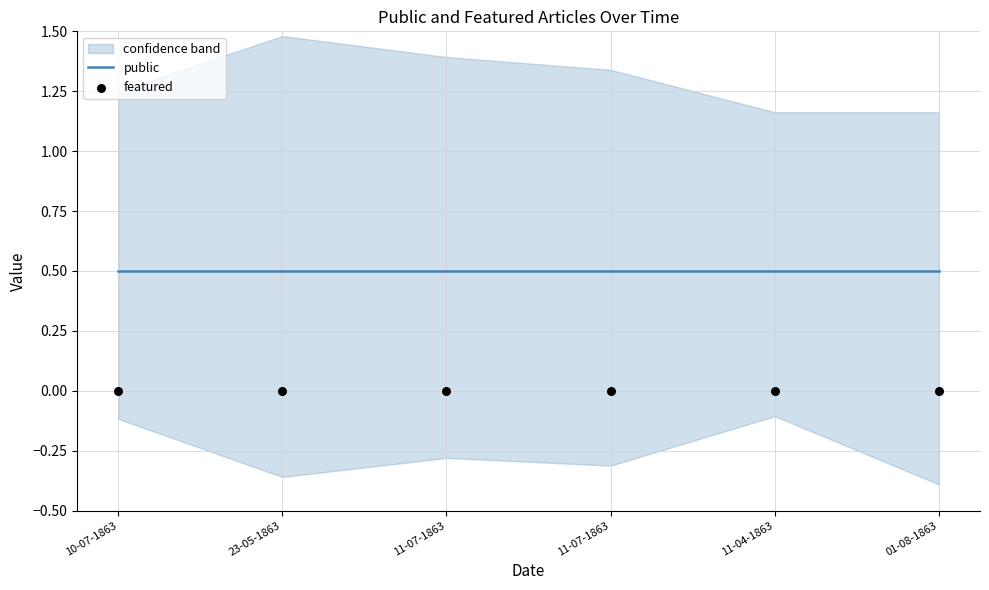

What are all the series names shown in the legend?

public, featured